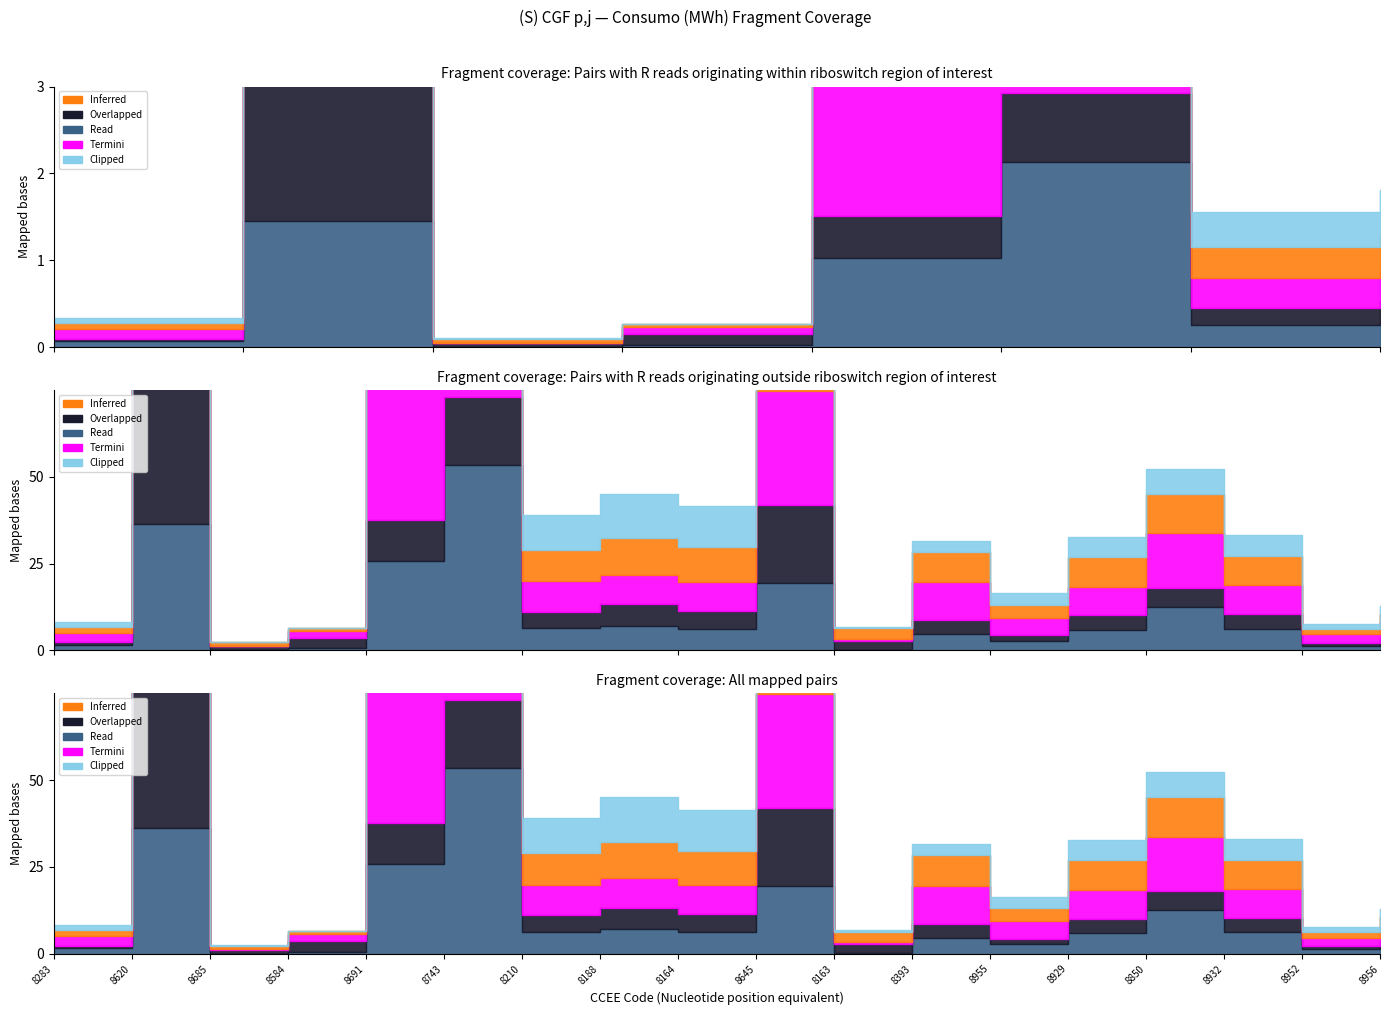

Reading left to right, transcribe all the data shown in this chart.

Overlapped: 8283=0.7	8620=45.8	8685=1.1	8584=3.1	8691=11.8	8743=19.7	8210=4.9	8188=6.2	8164=5.2	8645=22.5	8163=2.6	8393=4.0	8955=1.6	8929=4.2	8850=5.6	8932=4.2	8952=0.8	8956=1.4
Read: 8283=1.7	8620=36.3	8685=0.1	8584=0.6	8691=25.8	8743=53.4	8210=6.3	8188=7.1	8164=6.2	8645=19.4	8163=0.3	8393=4.6	8955=2.8	8929=5.9	8850=12.5	8932=6.3	8952=1.3	8956=2.1
Termini: 8283=2.7	8620=63.3	8685=0.1	8584=2.0	8691=69.9	8743=22.2	8210=8.7	8188=8.5	8164=8.3	8645=32.8	8163=0.4	8393=11.0	8955=5.0	8929=8.3	8850=15.6	8932=8.3	8952=2.5	8956=4.6
Inferred: 8283=1.7	8620=58.4	8685=1.0	8584=0.9	8691=37.6	8743=17.4	8210=9.1	8188=10.5	8164=10.0	8645=25.0	8163=3.1	8393=8.8	8955=3.8	8929=8.6	8850=11.3	8932=8.4	8952=1.6	8956=2.6
Clipped: 8283=1.4	8620=62.5	8685=0.2	8584=0.0	8691=25.4	8743=7.4	8210=10.0	8188=12.8	8164=11.8	8645=22.3	8163=0.4	8393=3.2	8955=3.3	8929=5.7	8850=7.3	8932=6.0	8952=1.4	8956=2.3